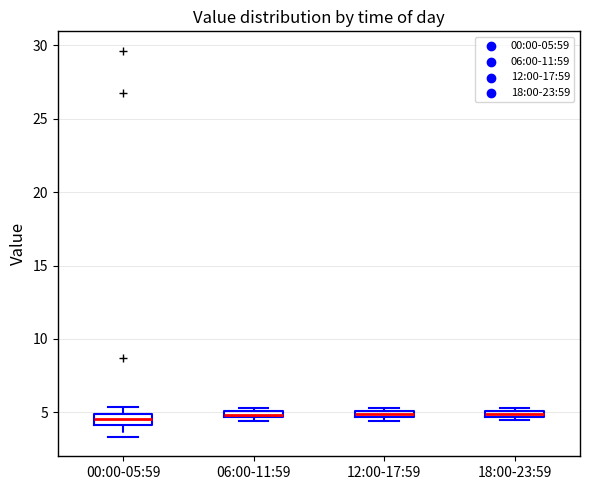

Where is the upper edge of the box for 06:00-11:59 on the y-axis? The values are not printed on the chart, so give them approximately, as read against the axis.

5.0